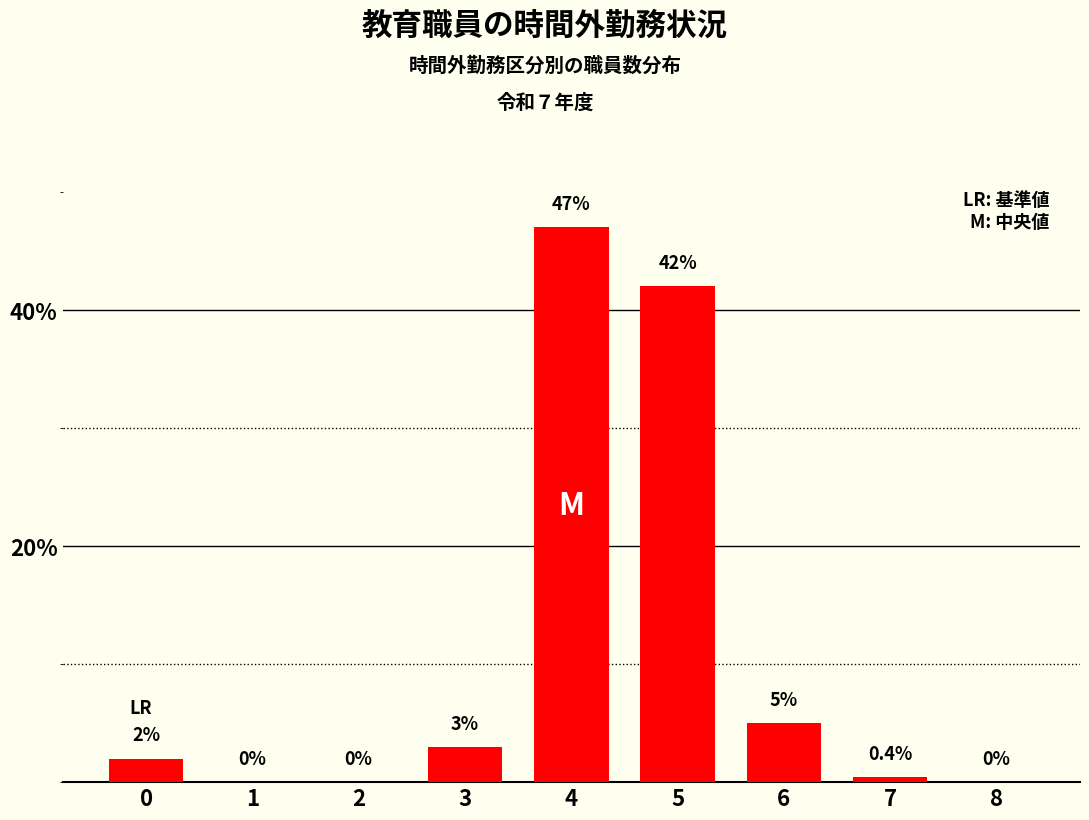

Count the number of categories in the chart.

9